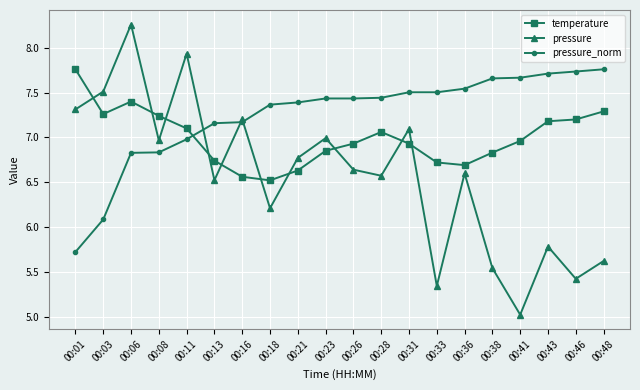

The pressure_norm series shows 10.6 at 00:06. True or false?

False